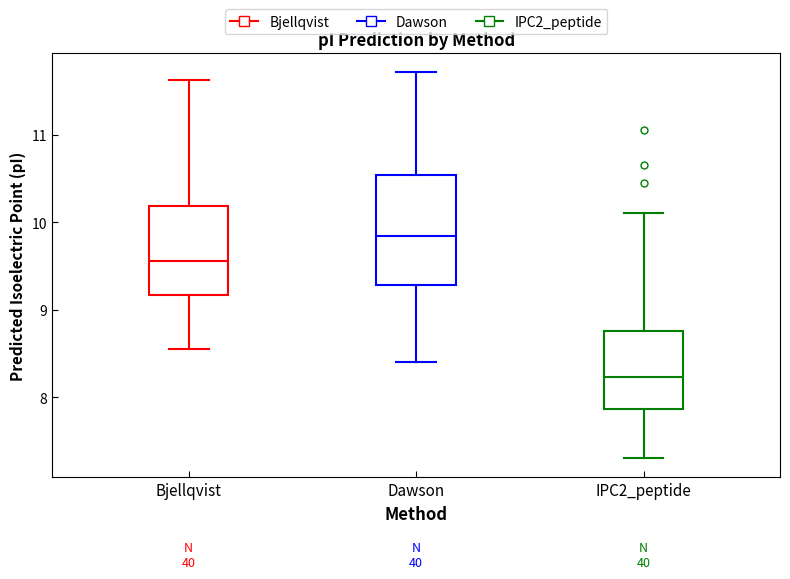

Reading left to right, transcribe this box plot: for each box, give where its median line is, the range the box spans, and where its two whiskers end, as read against the y-axis. The values are not printed on the chart, so give them approximately, as read against the axis.

Bjellqvist: median 9.6, box 9.2 to 10.2, whiskers 8.6 to 11.6
Dawson: median 9.8, box 9.3 to 10.5, whiskers 8.4 to 11.7
IPC2_peptide: median 8.2, box 7.9 to 8.8, whiskers 7.3 to 10.1